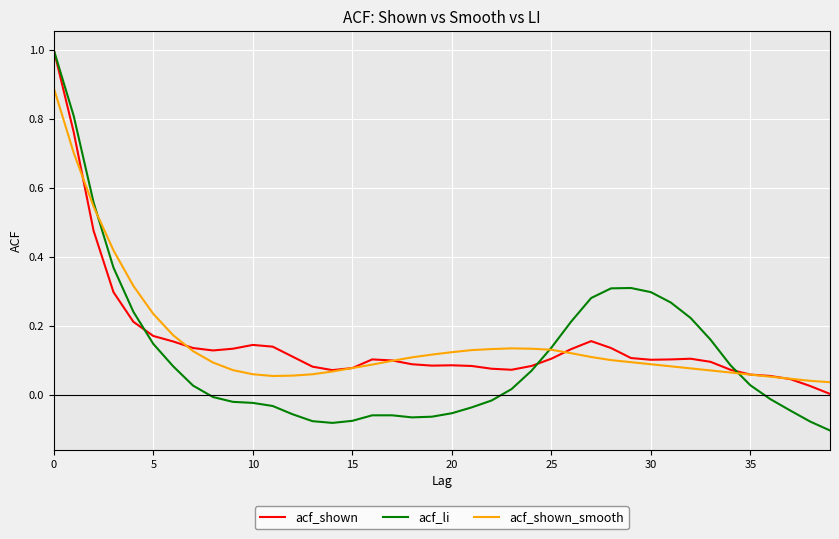

What are all the series names shown in the legend?

acf_shown, acf_li, acf_shown_smooth